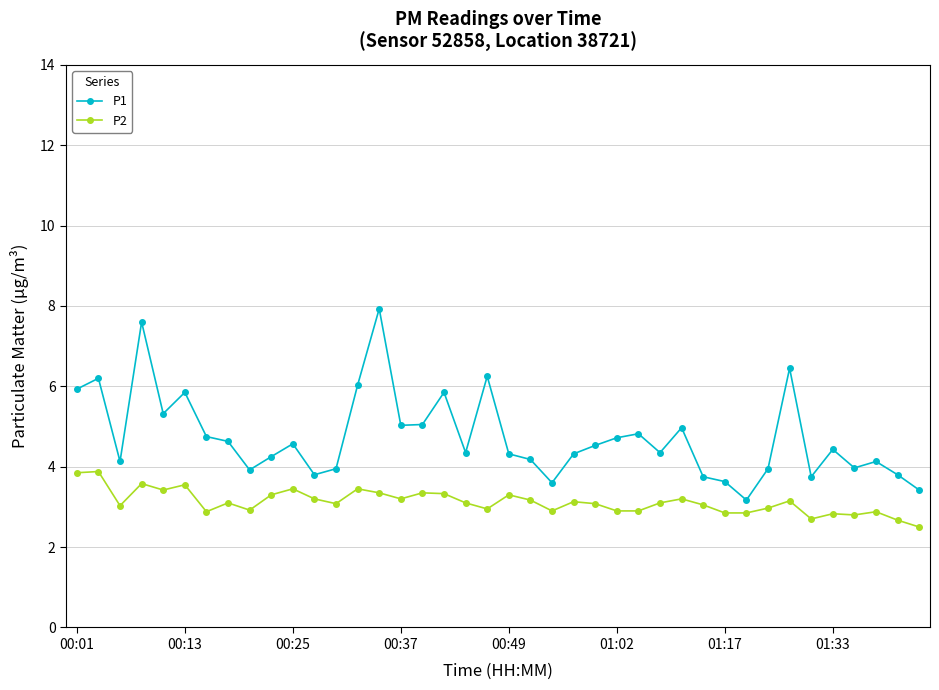

Rank the series by their average value, from highest to lowest.

P1, P2